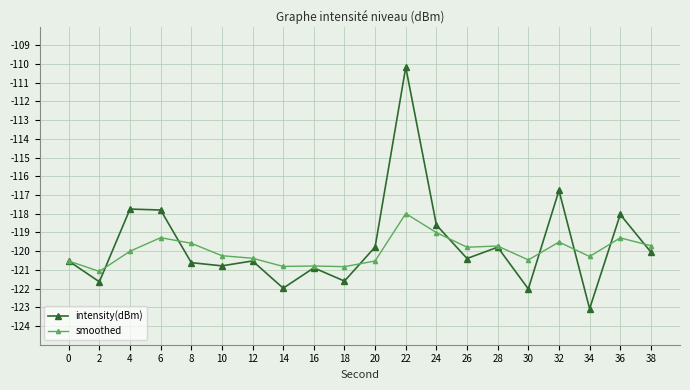

List the series in order of their peak value, highest first.

intensity(dBm), smoothed